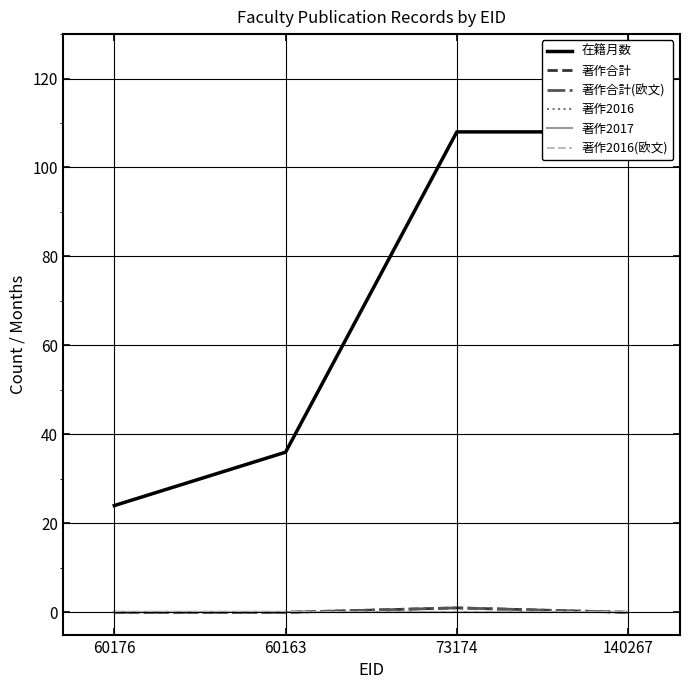

Which series changed the most between 60176 and 140267?

在籍月数